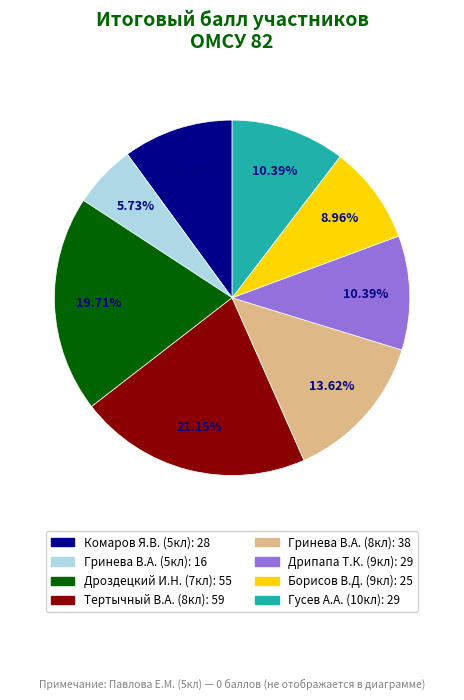

Is there any slice that represents more than half of the pie?

No